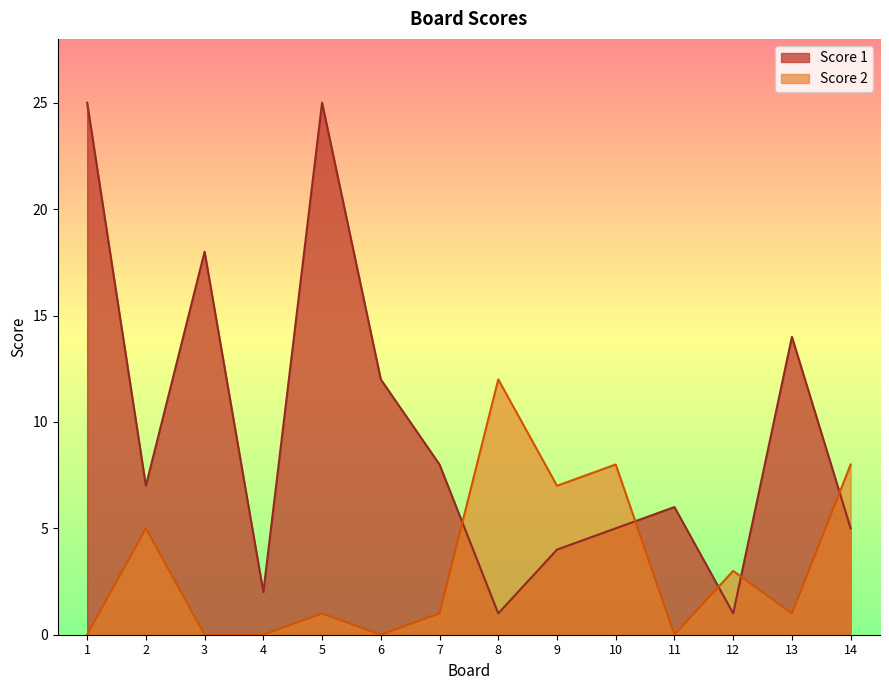

At which category does Score 1 reach its first local valley?

2